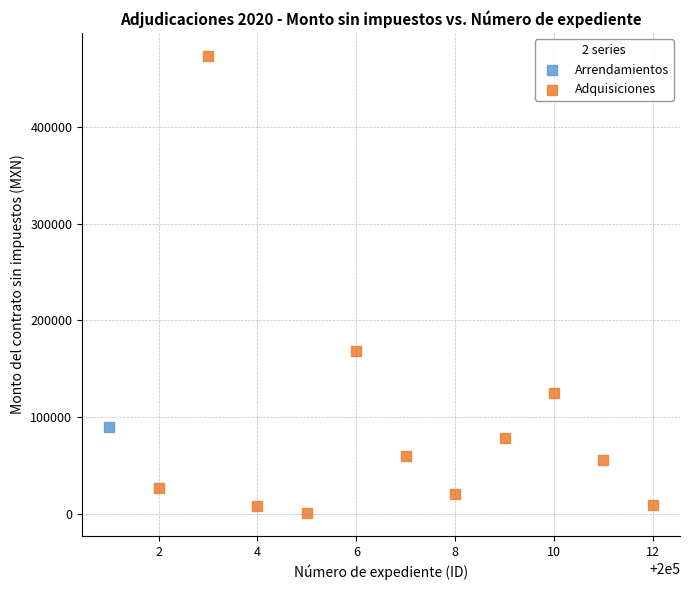

What are all the series names shown in the legend?

Arrendamientos, Adquisiciones